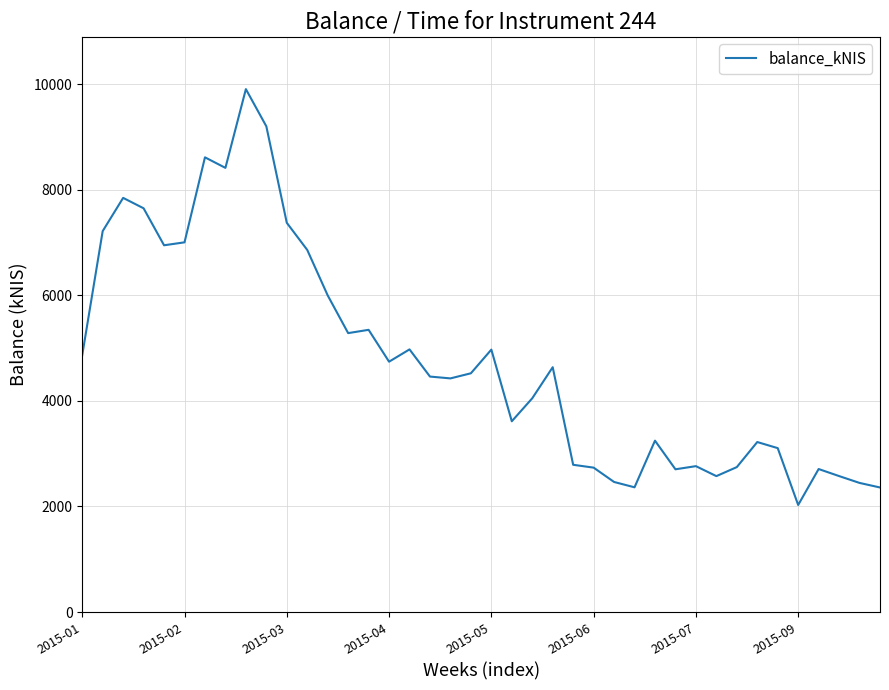

What is the maximum value shown in the chart?

9903.0